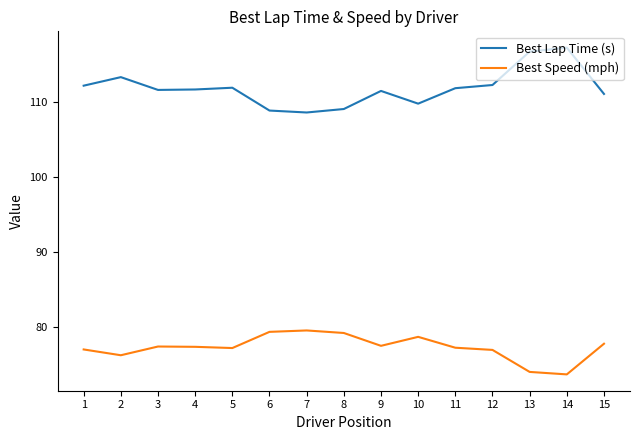

True or false: Best Lap Time (s) and Best Speed (mph) intersect in this chart.

False